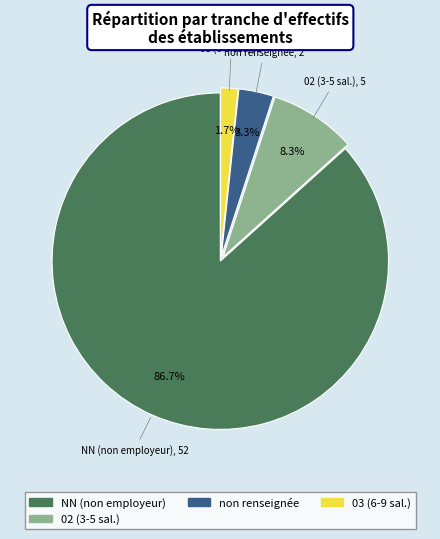

Between 03 (6-9 sal.) and non renseignée, which is larger?

non renseignée